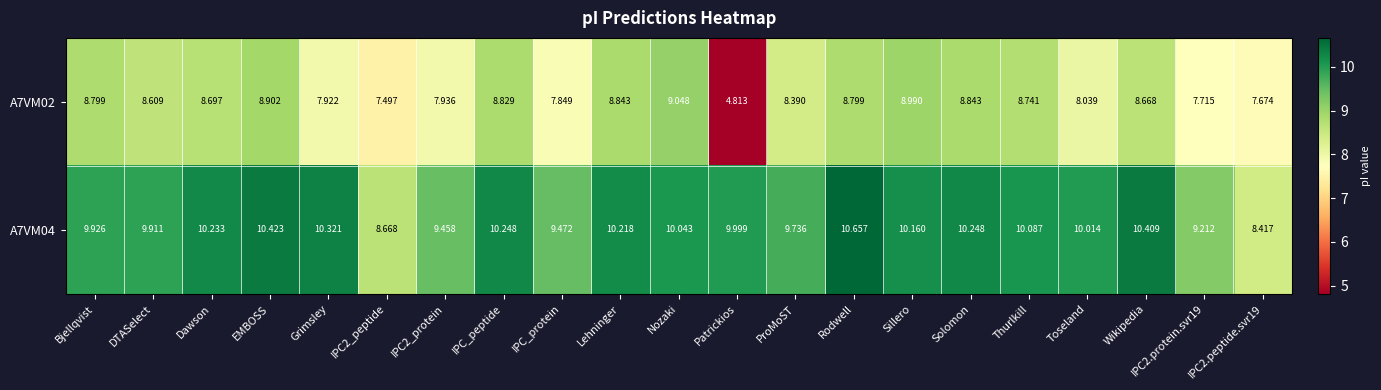

How many categories are shown in the chart?

21